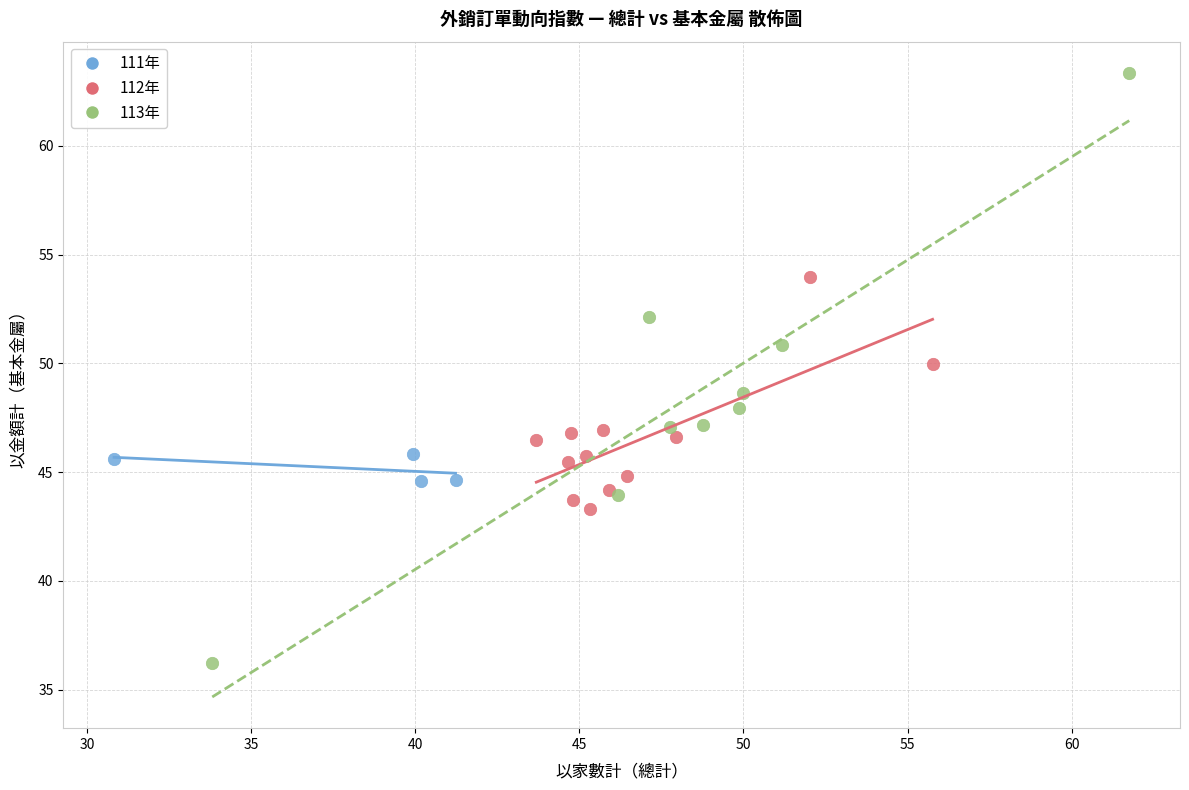

Which series contains the lowest Y value?

113年